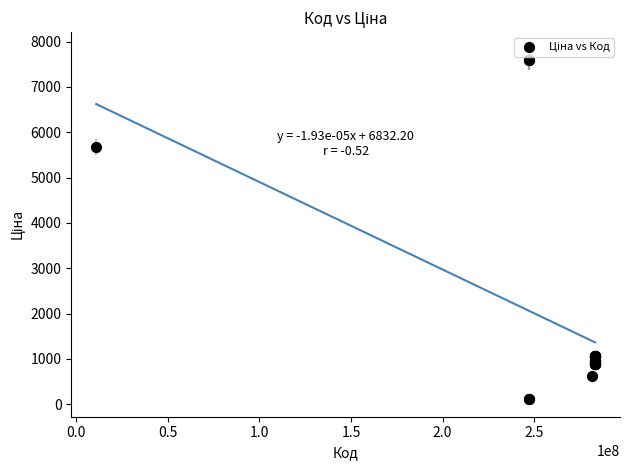

What Y value in the scatter plot is closest to 3855?

5673.8